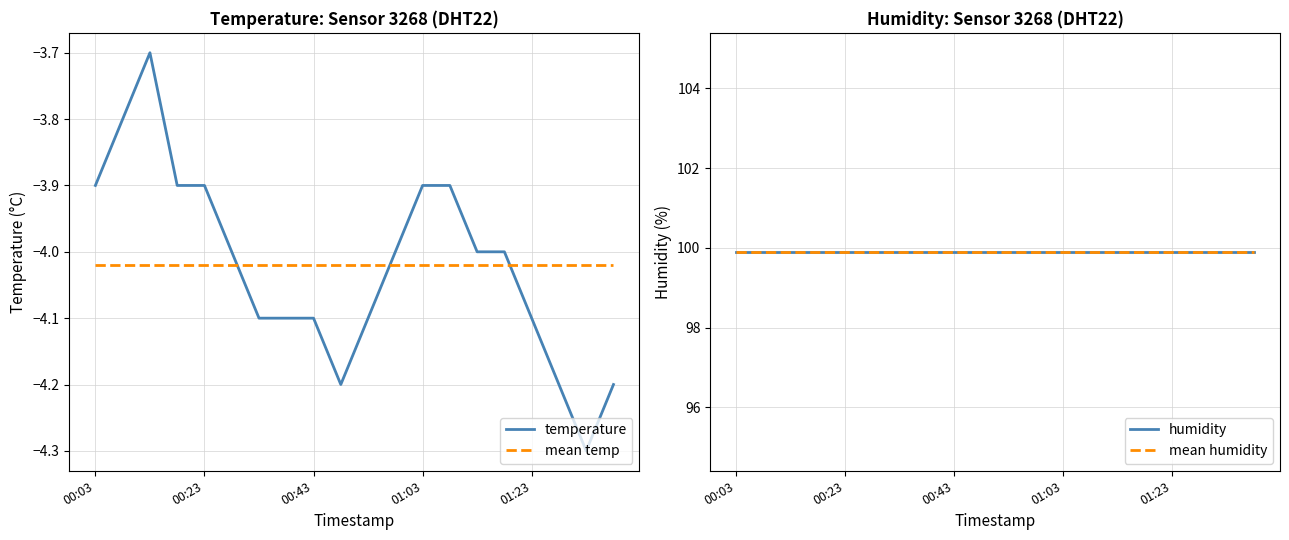

True or false: mean humidity and mean temp cross at least once.

False